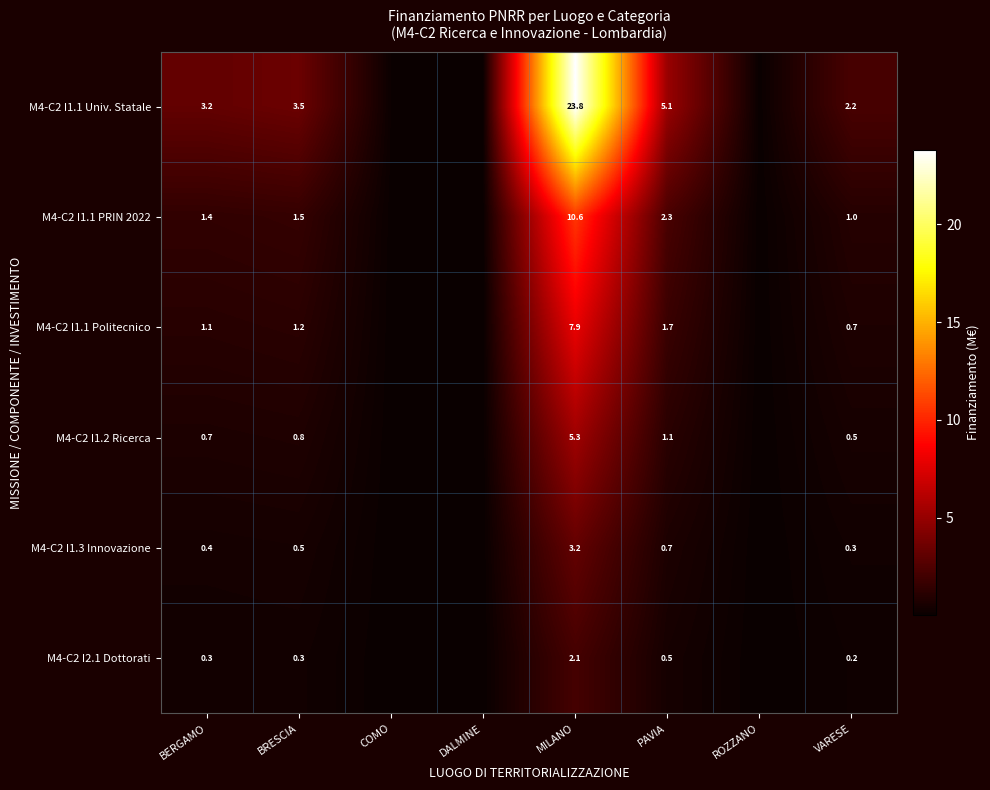

Where is M4-C2 I1.3 Innovazione nearest to the value 1?

PAVIA